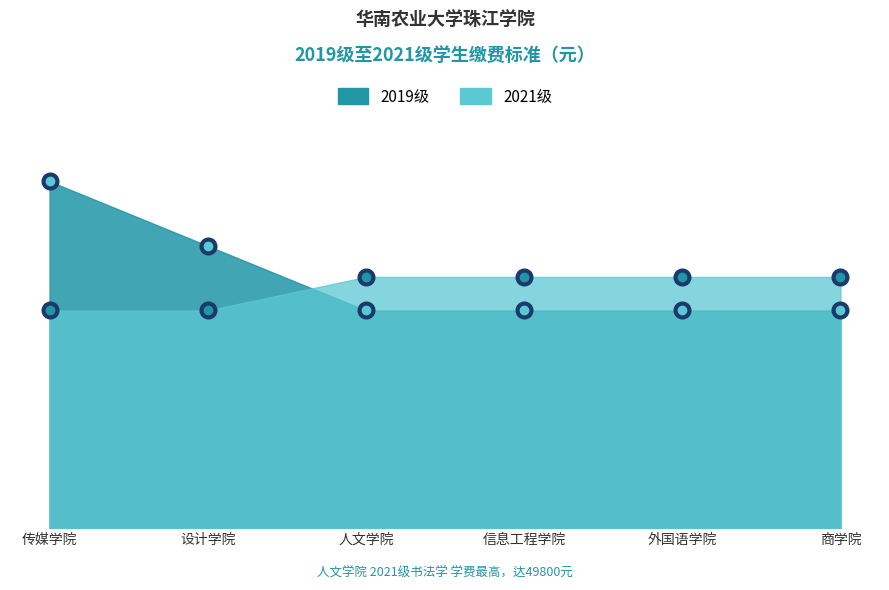

The value of 2019级 at 人文学院 is 33698. True or false?

True